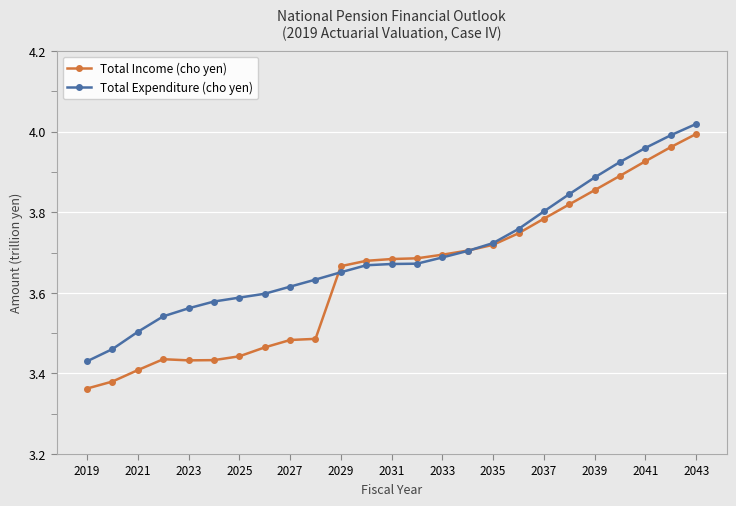

How many lines are shown in the chart?

2